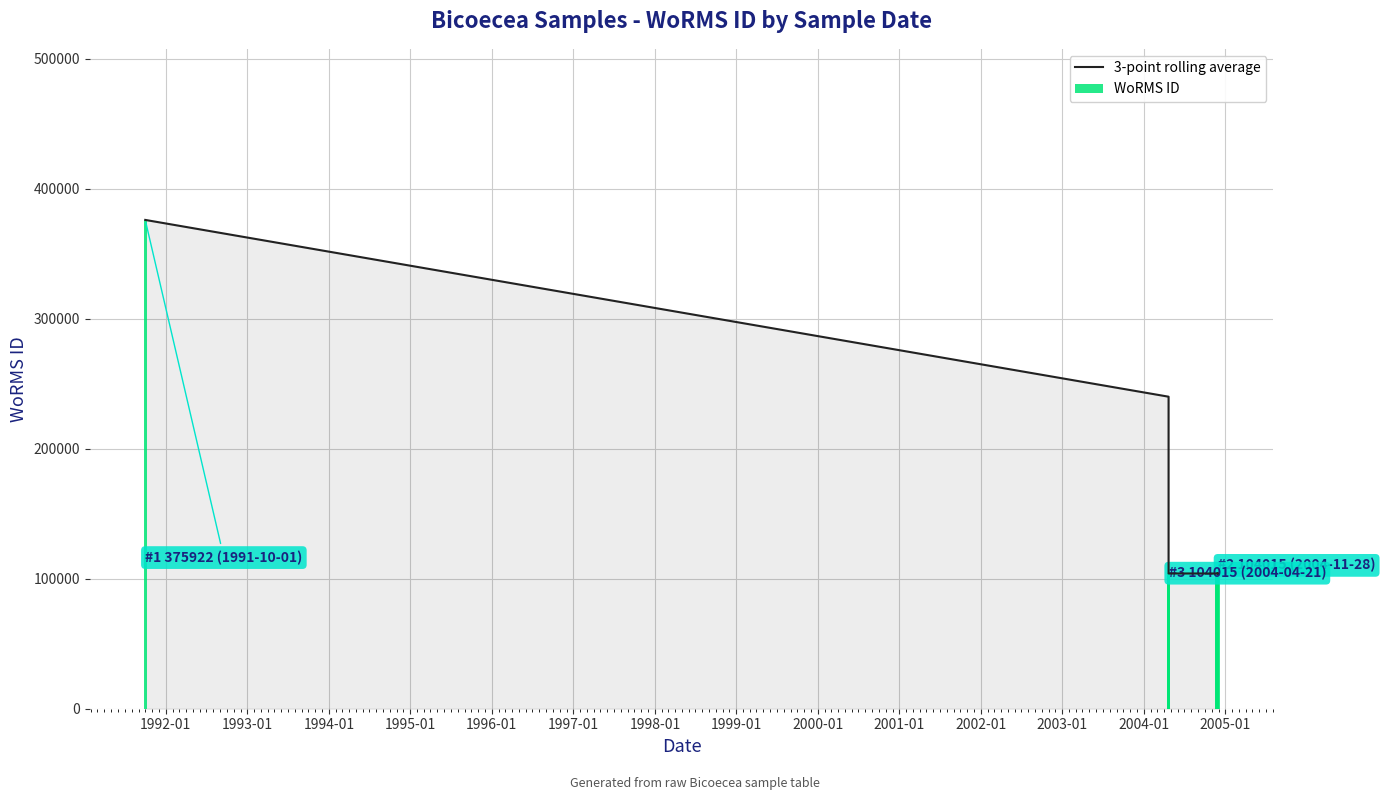

How many data points in 3-point rolling average are above 104005?

5